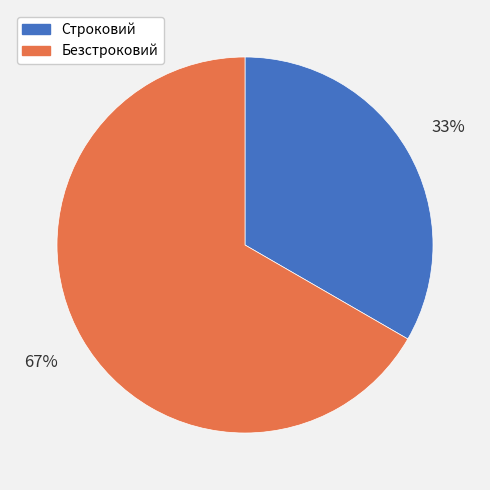

Which has a higher value, Безстроковий or Строковий?

Безстроковий